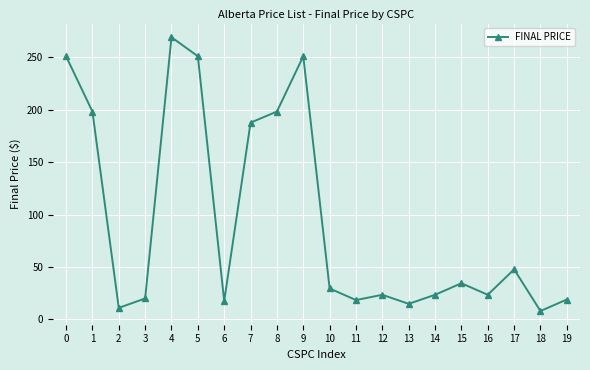

What is the sum of all values?

1897.5